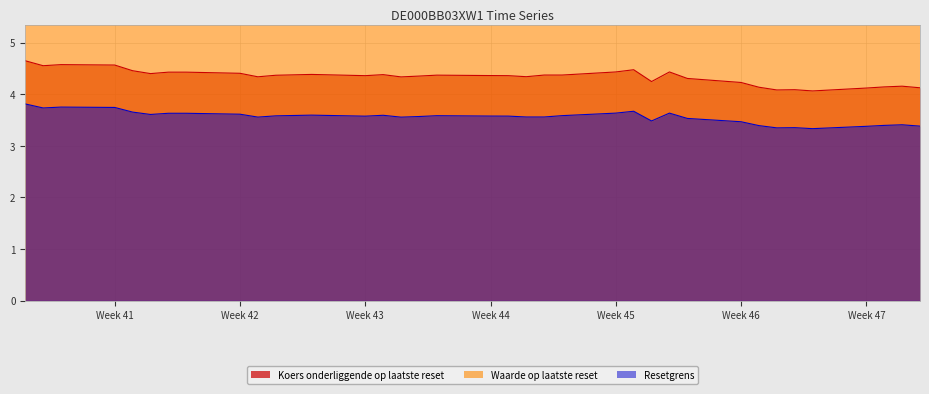

True or false: Koers onderliggende op laatste reset and Waarde op laatste reset intersect in this chart.

False